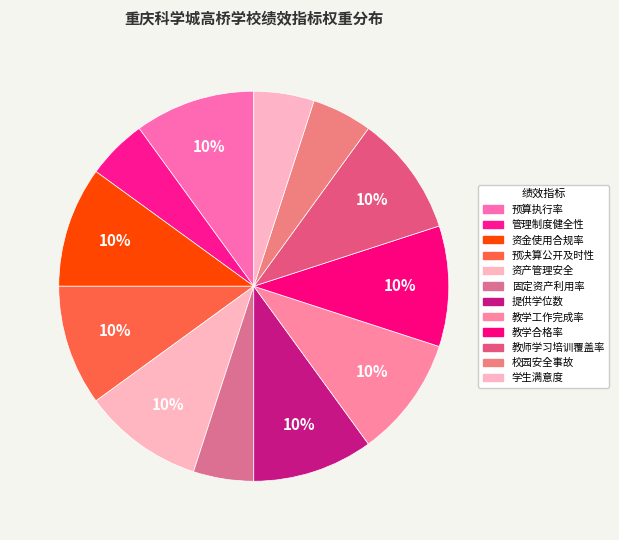

Count the number of slices in the pie.

12